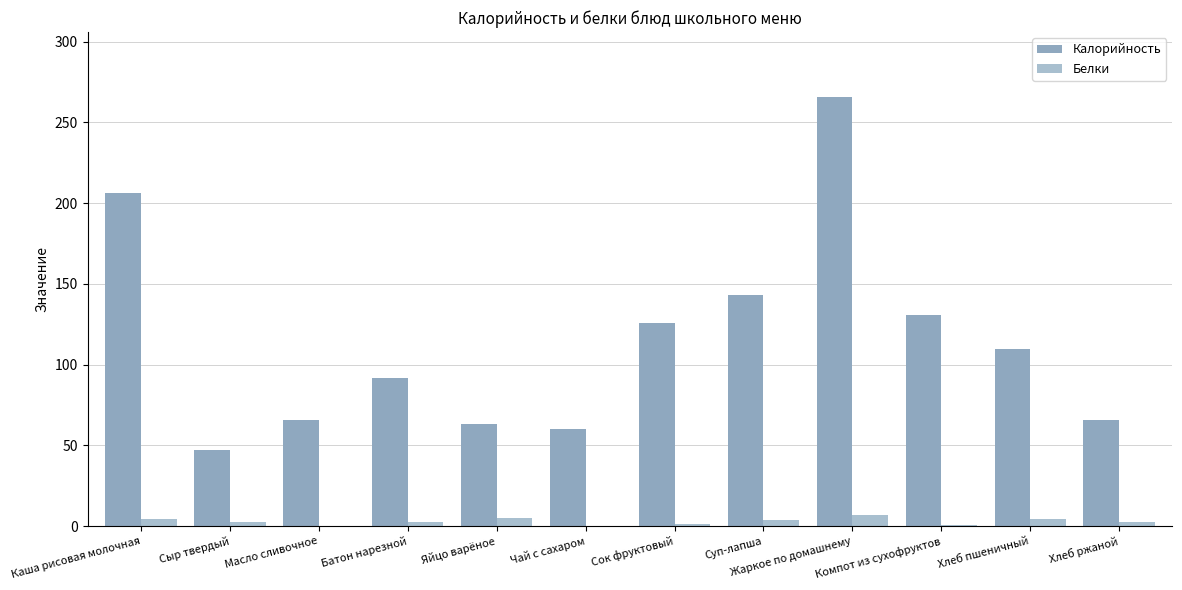

What is the difference between the Калорийность values at Масло сливочное and Суп-лапша?

77.5